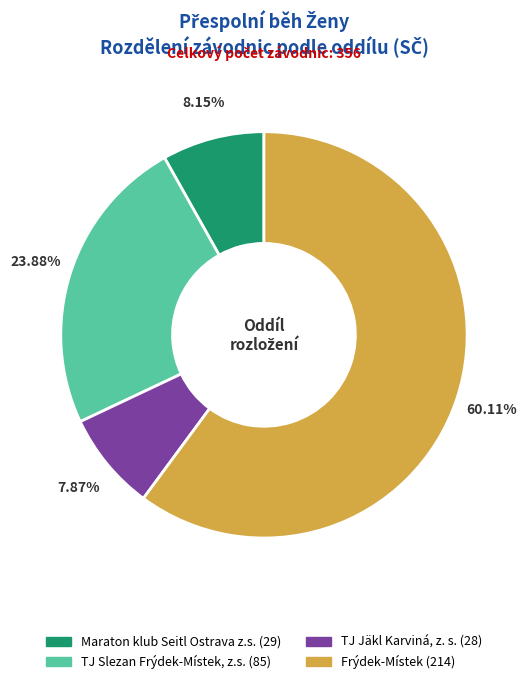

How many segments does this pie chart have?

4